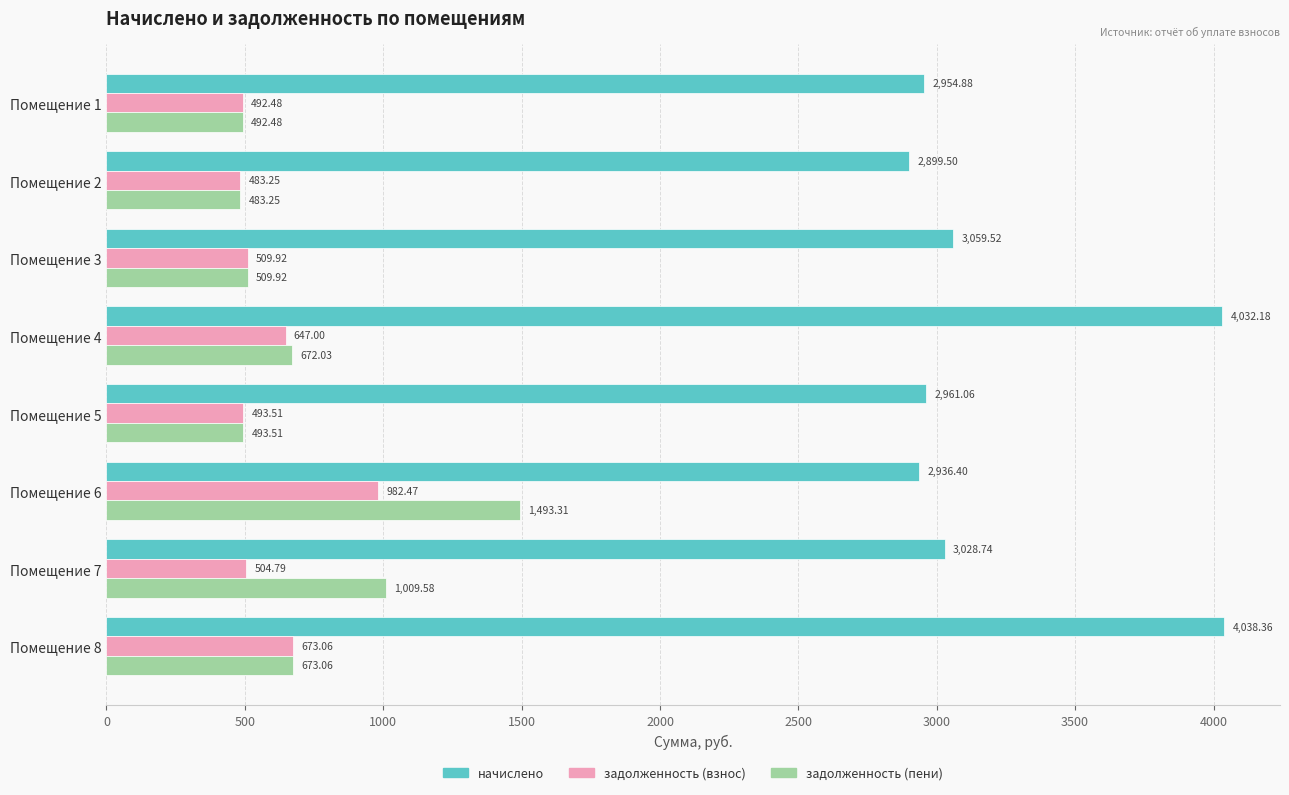

What is the difference between the задолженность (пени) values at Помещение 7 and Помещение 5?

516.1